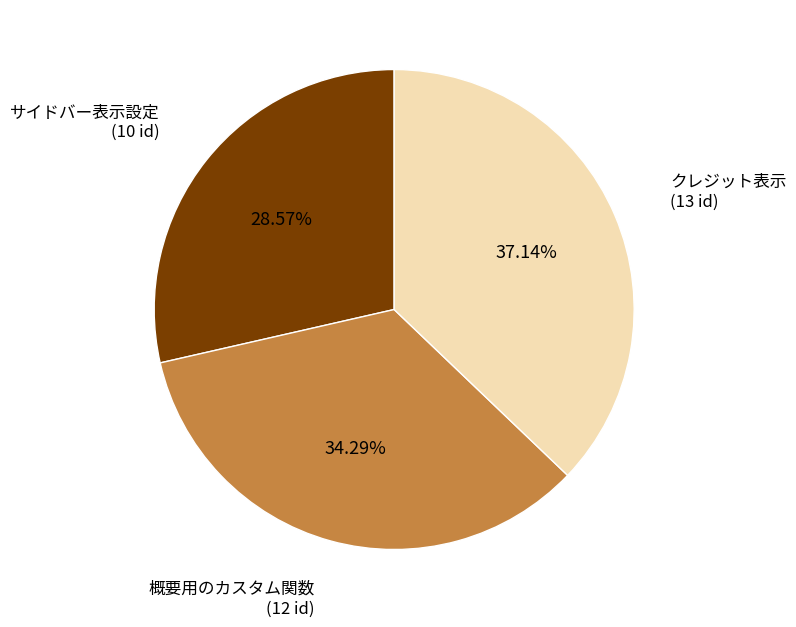

Does any single category account for the majority?

No